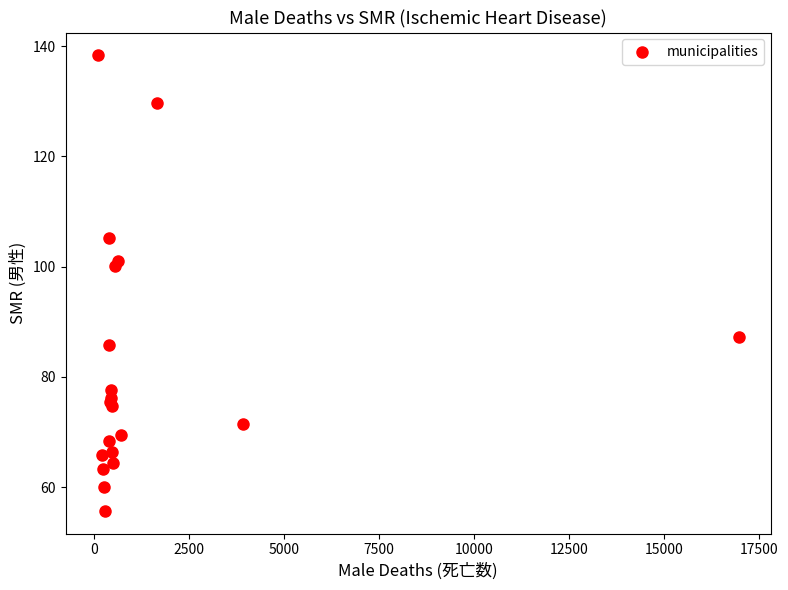

What Y value in the scatter plot is closest to 97?

100.1